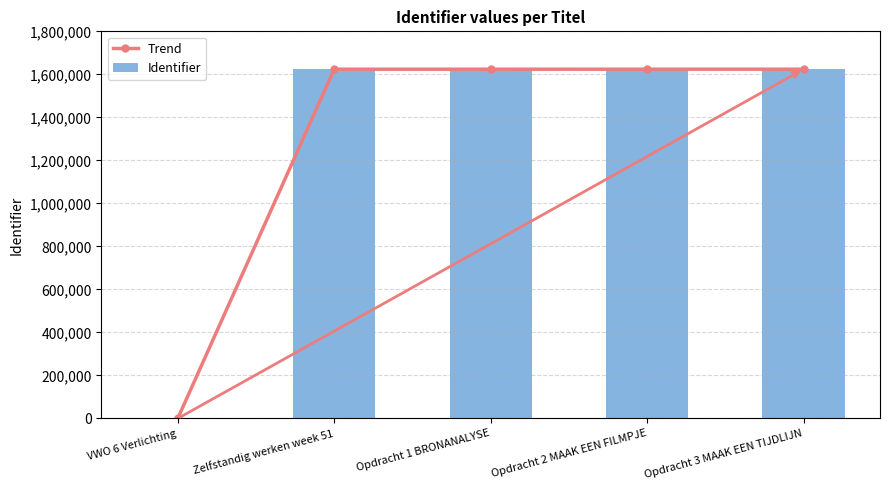

True or false: Trend has a value of 2477561 at Opdracht 2 MAAK EEN FILMPJE.

False